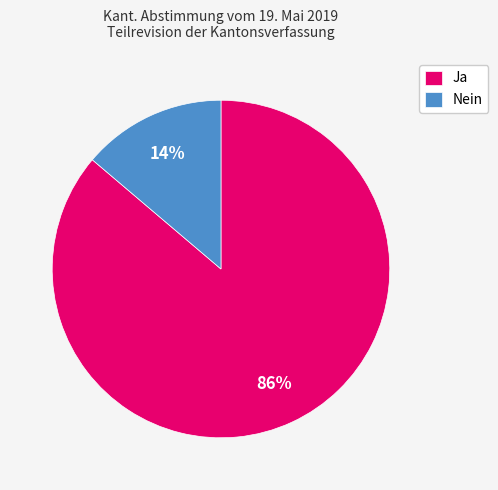

Is there a majority slice in this chart?

Yes